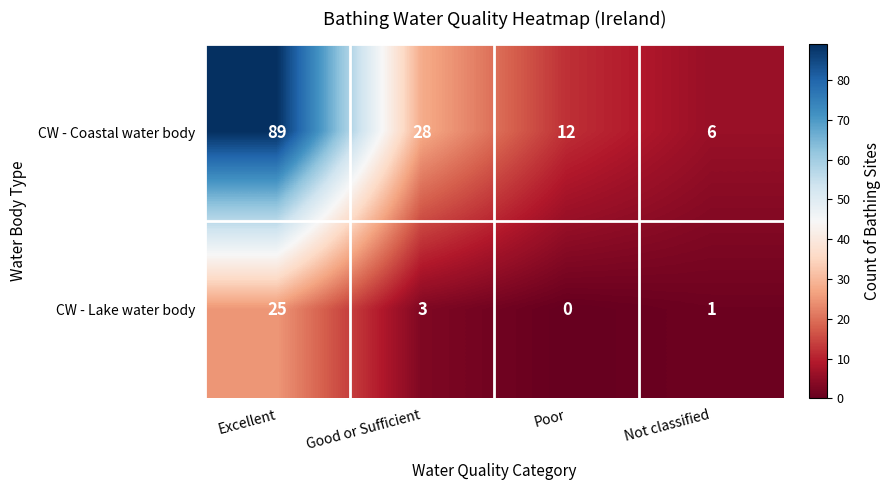

What is the sum of the CW - Lake water body values at Excellent and Not classified?

26